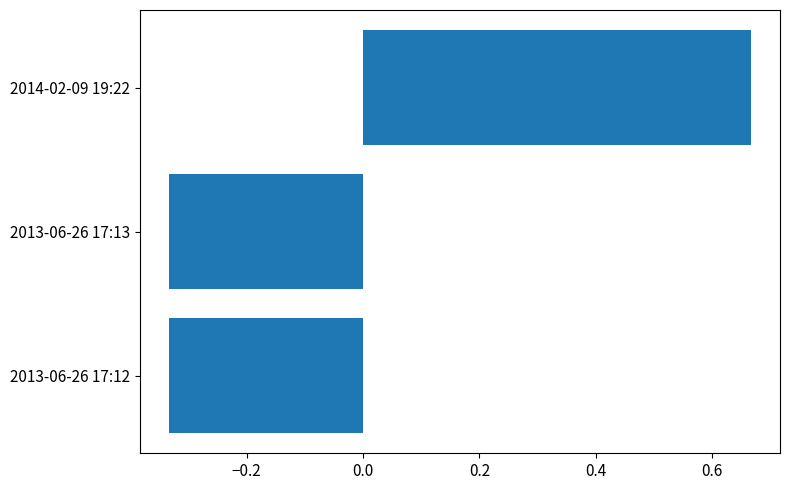

What is the difference between the maximum and minimum values?

1.0